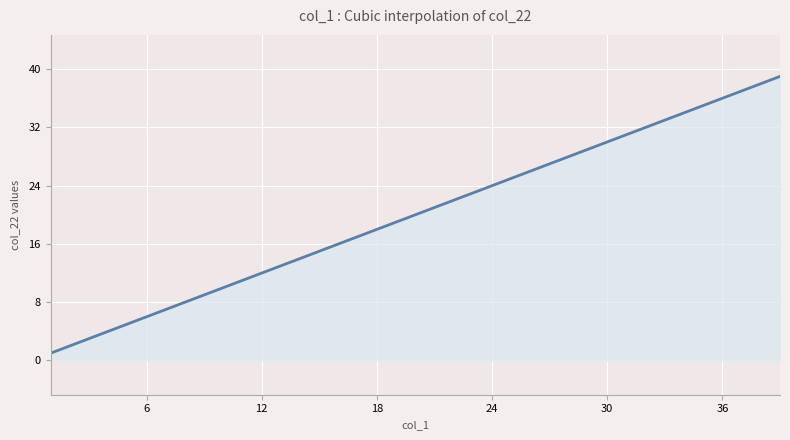

What is the smallest value displayed?

1.0